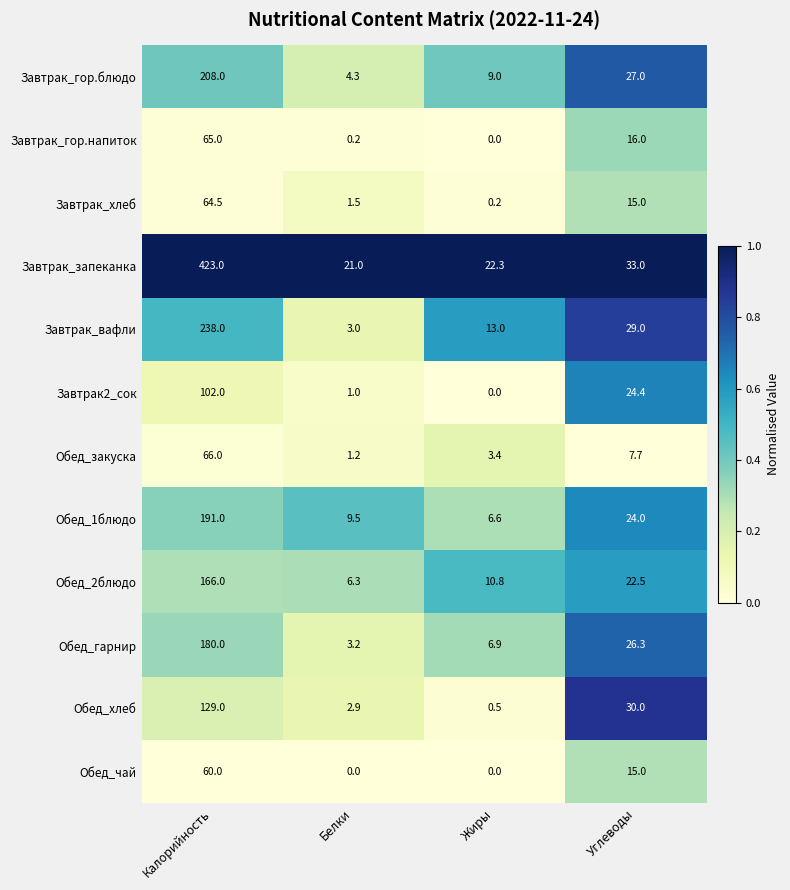

At which label does Обед_закуска first exceed 7?

Калорийность